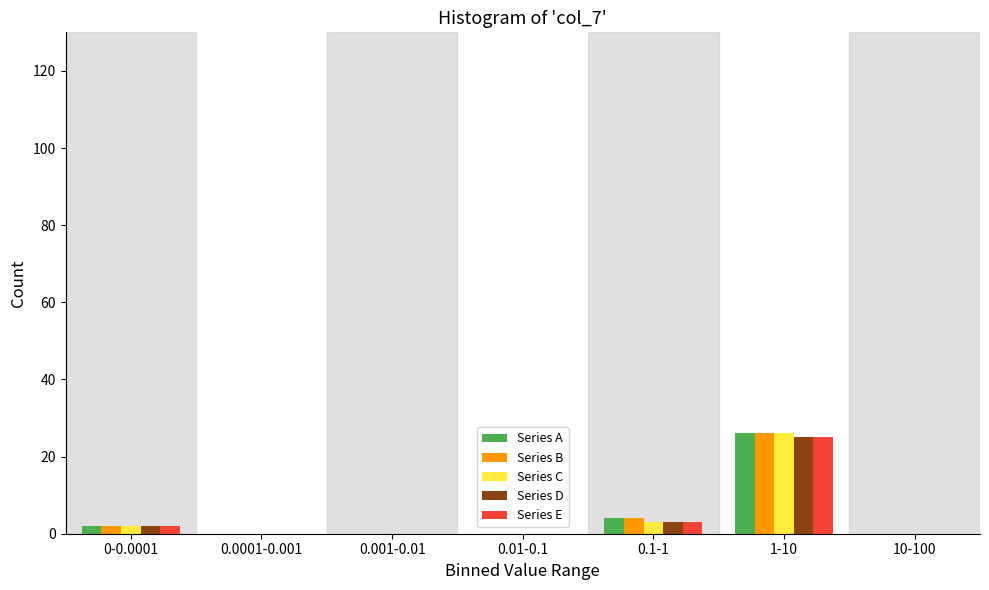

What is the highest value of the Series A series?

26